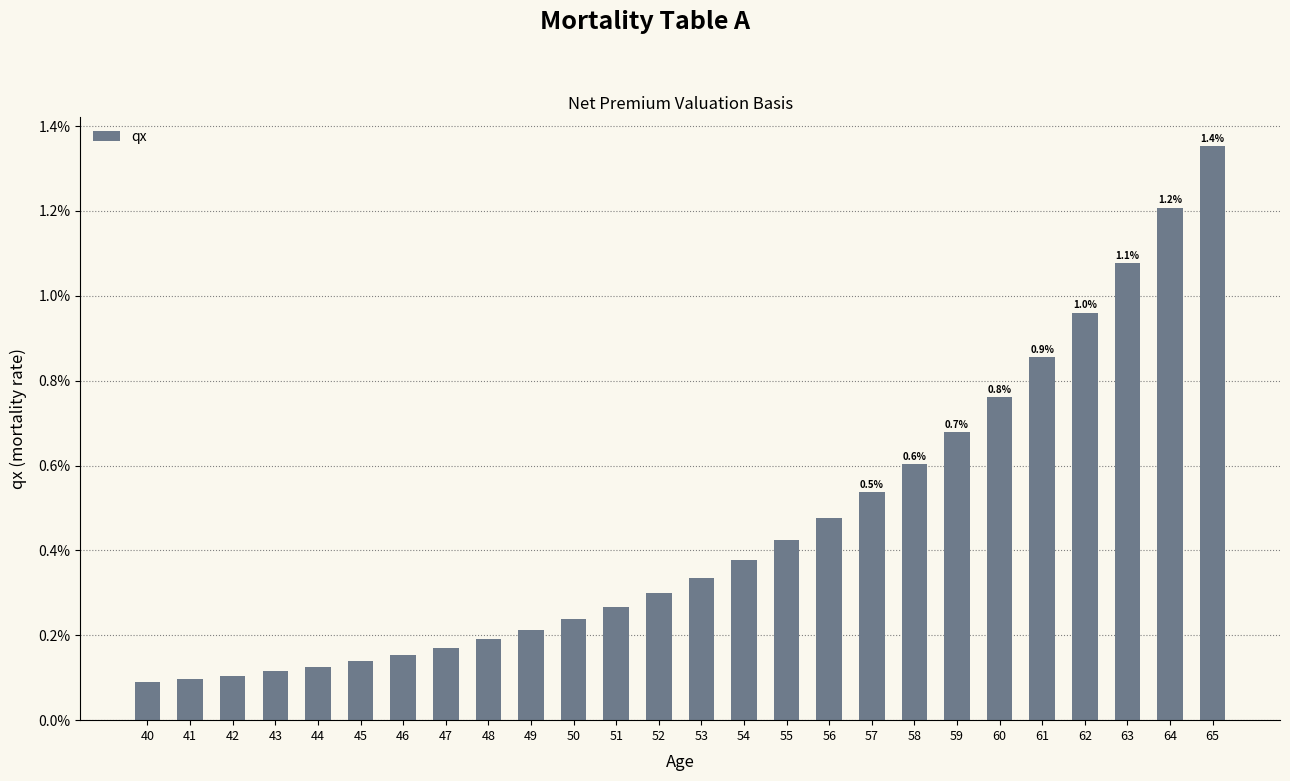

Rank the categories by value from lowest to highest.

40, 41, 42, 43, 44, 45, 46, 47, 48, 49, 50, 51, 52, 53, 54, 55, 56, 57, 58, 59, 60, 61, 62, 63, 64, 65